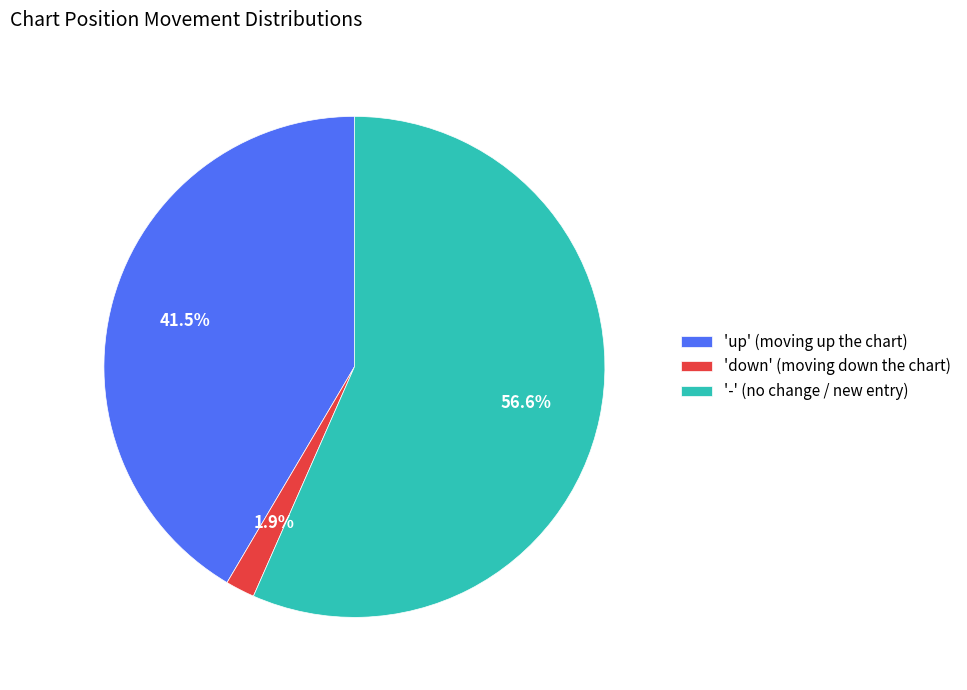

Is the sum of 'up' (moving up the chart) and '-' (no change / new entry) greater than half?

Yes